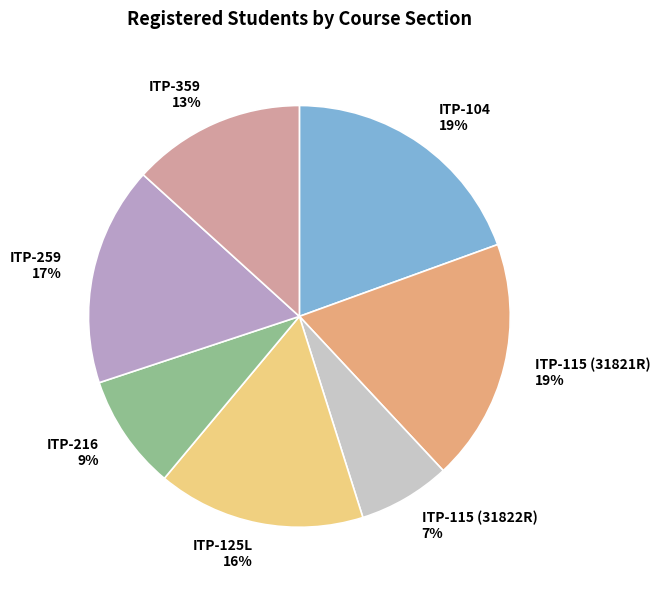

Which slice is the smallest?

ITP-115 (31822R)